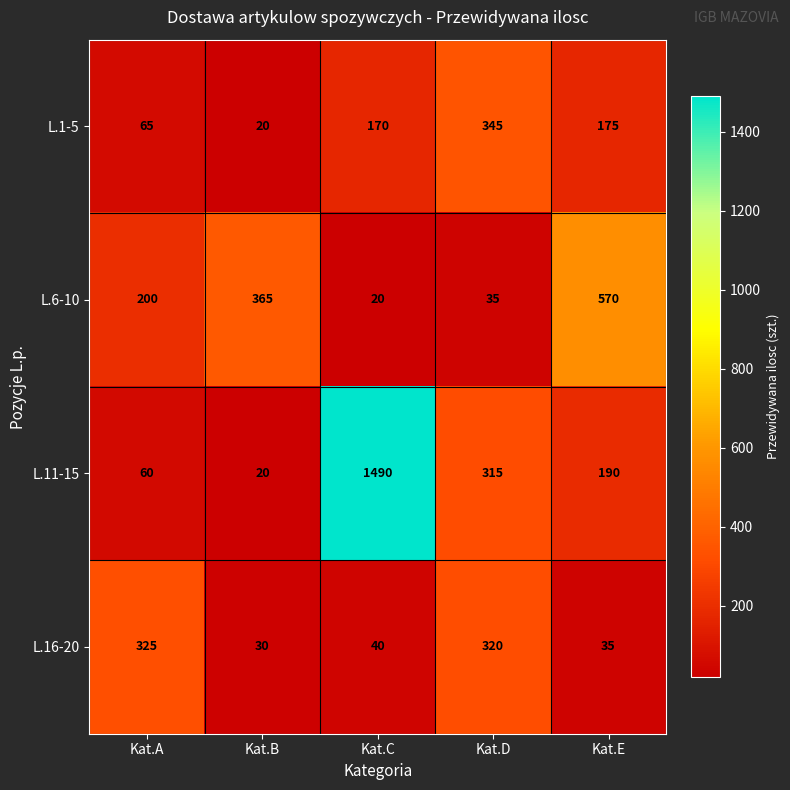

Where does the L.11-15 series first go above 190?

Kat.C